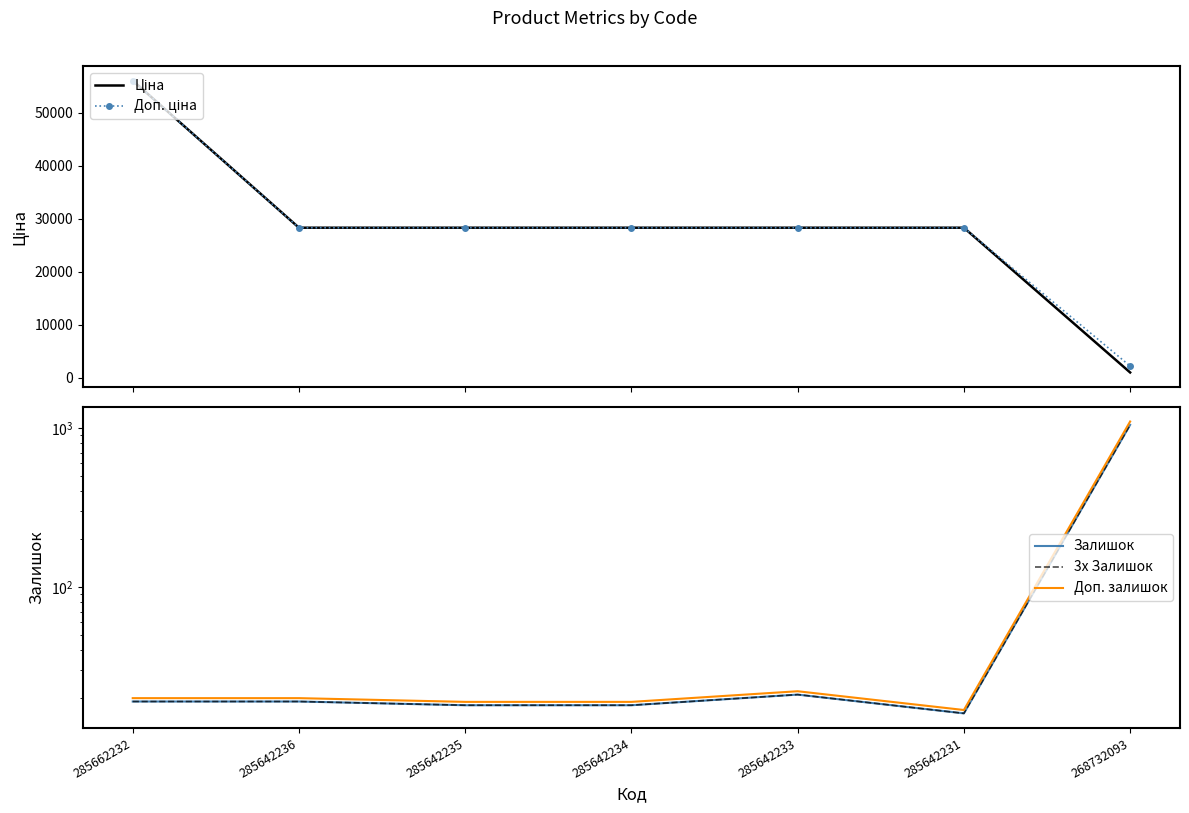

The Ціна series shows 28293.9 at 285642235. True or false?

True